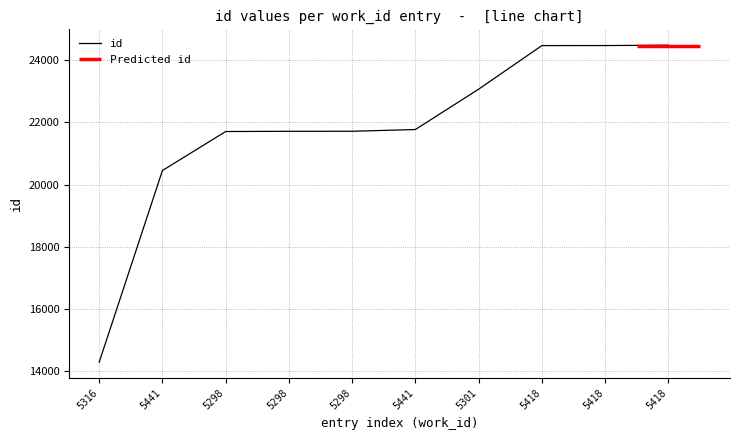

Reading right to left, list all the values displayed in this chart.

5418=24483	5418=24471	5418=24470	5301=23067	5441=21769	5298=21713	5298=21712	5298=21705	5441=20450	5316=14283